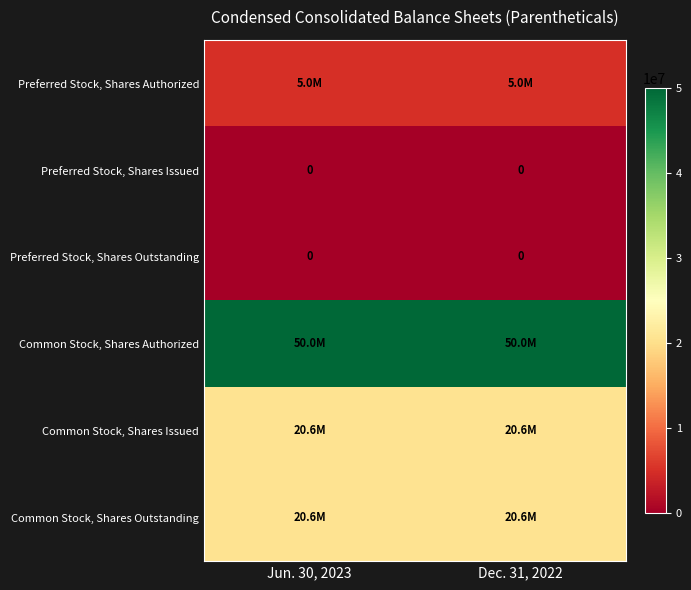

What is the total value across all series at Jun. 30, 2023?

96283498